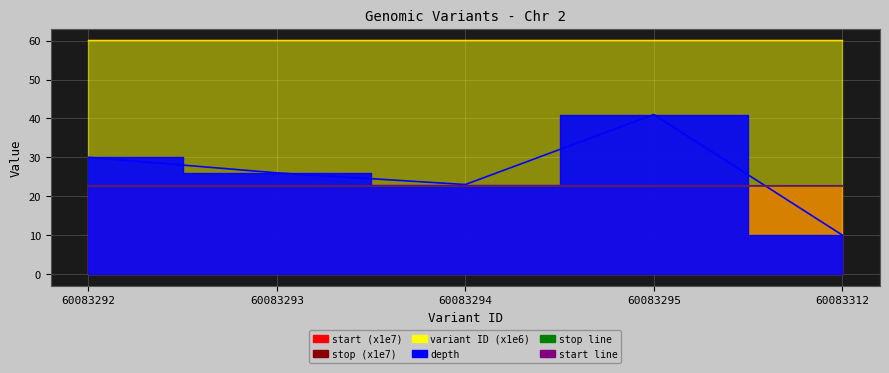

What is the average value of the start line series?

22.7